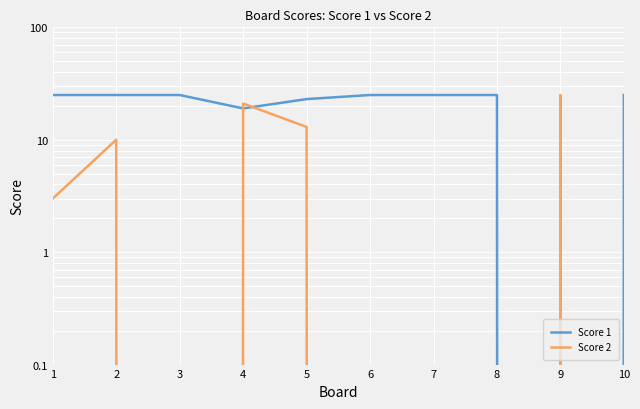

How many intersections are there between Score 1 and Score 2?

4